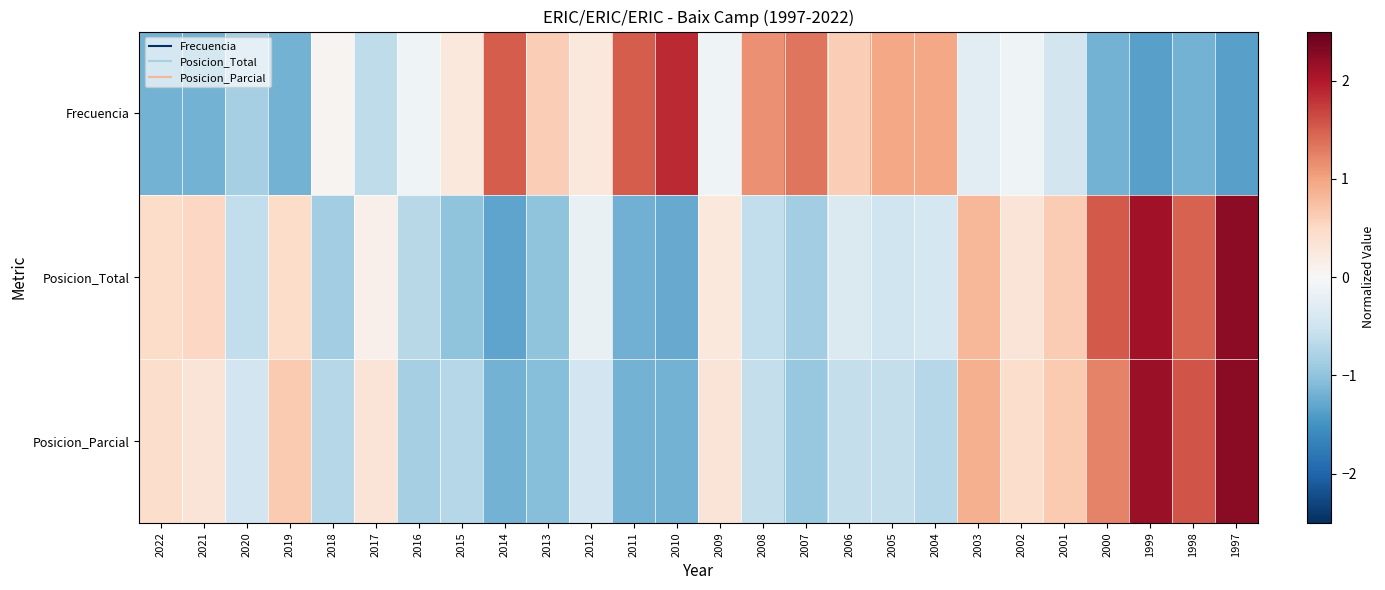

Which series has the largest range (max minus min)?

Posicion_Total